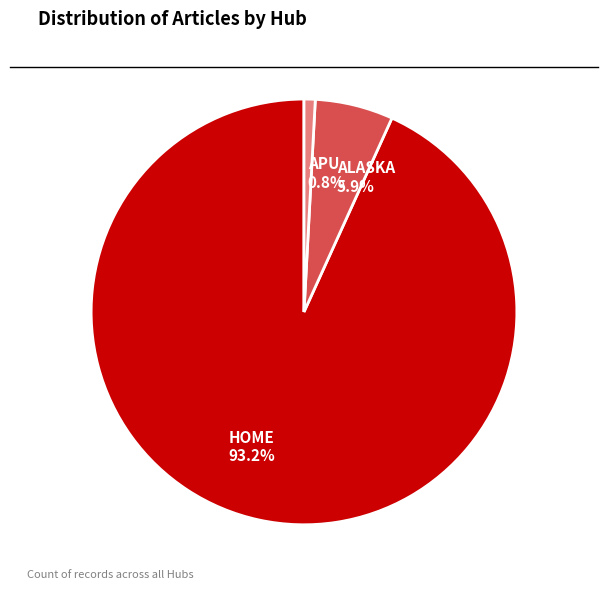

Is there a majority slice in this chart?

Yes